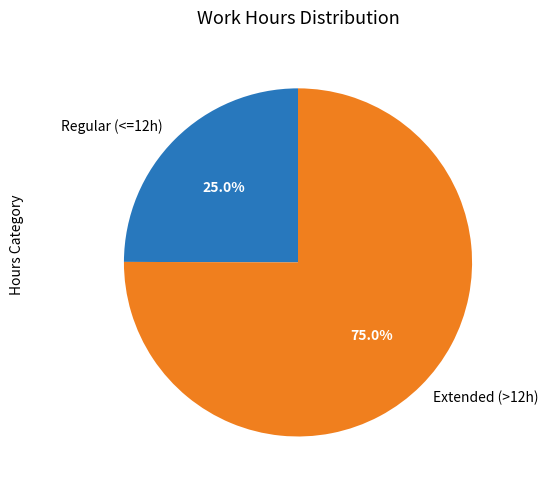

Which slice is the largest?

Extended (>12h)